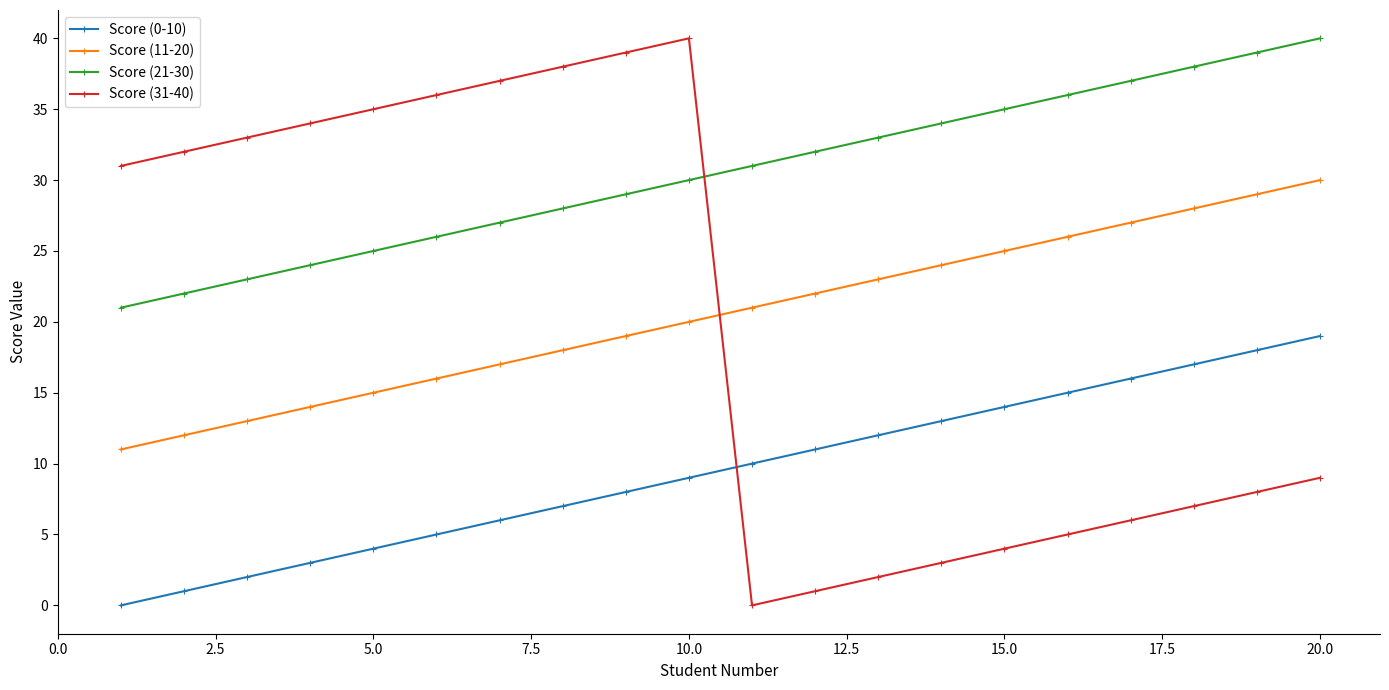

Which series has the largest range (max minus min)?

Score (31-40)